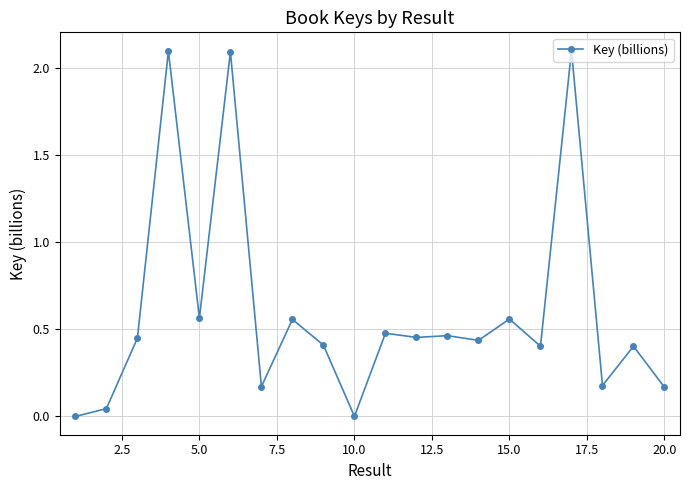

True or false: there are more than 0 points higher than both neighbors.

True